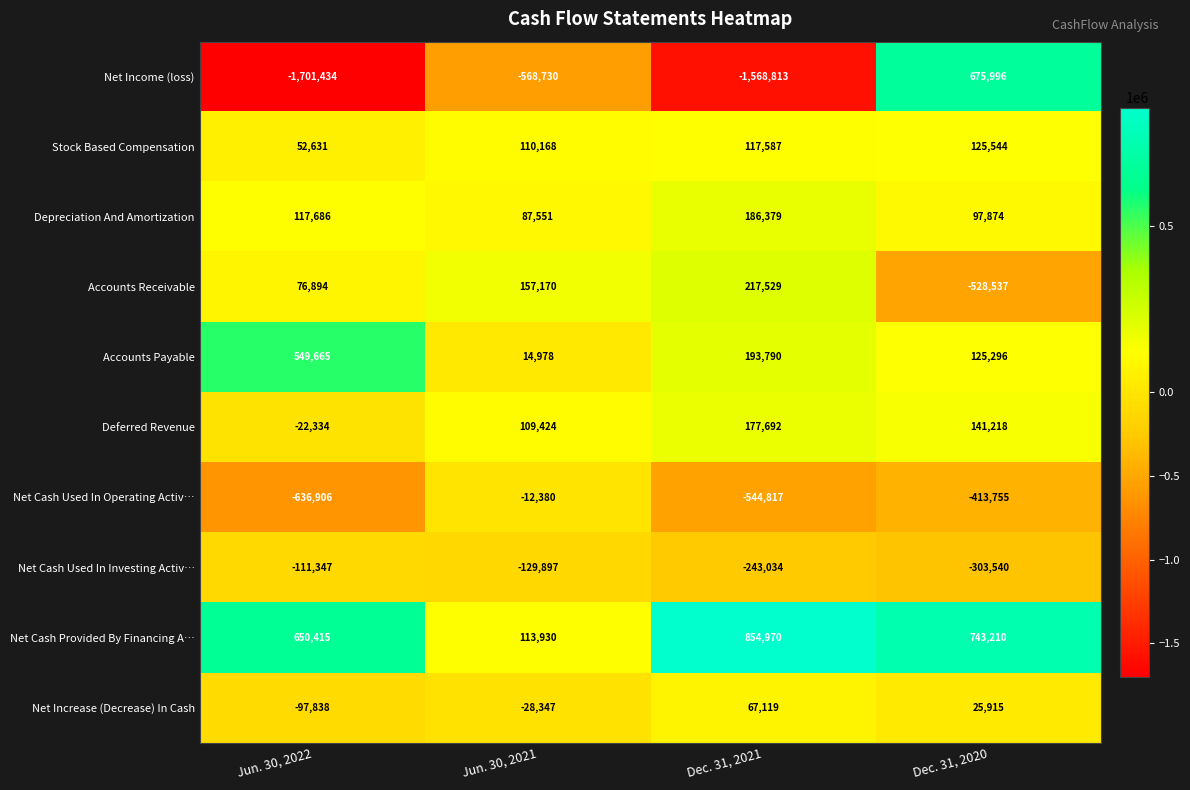

The Net Income (loss) series shows -945241 at Jun. 30, 2021. True or false?

False